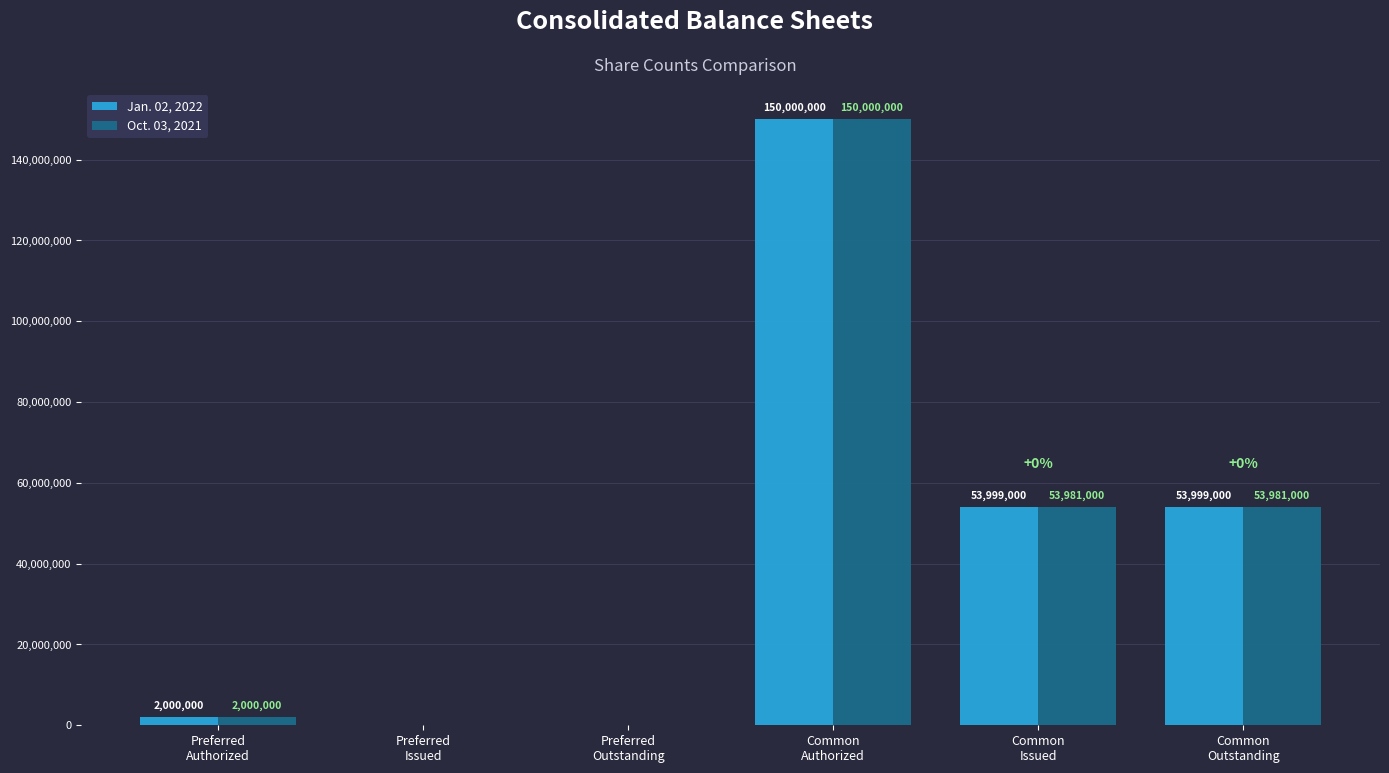

Reading right to left, extract all data points from this chart.

Jan. 02, 2022: 53999000	53999000	150000000	0	0	2000000
Oct. 03, 2021: 53981000	53981000	150000000	0	0	2000000